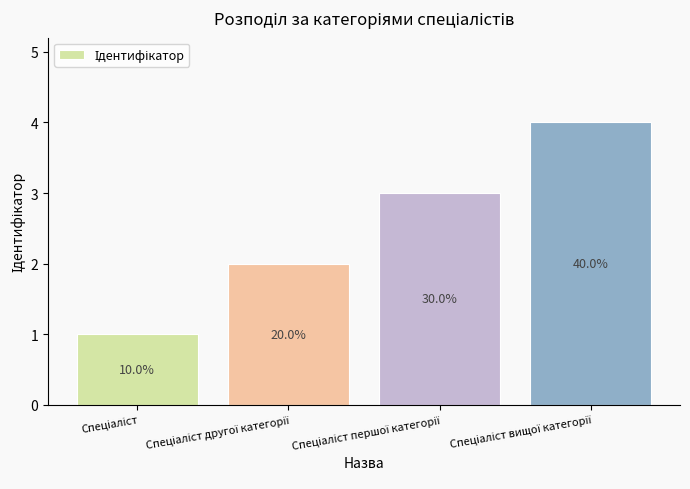

What is the maximum value shown in the chart?

4